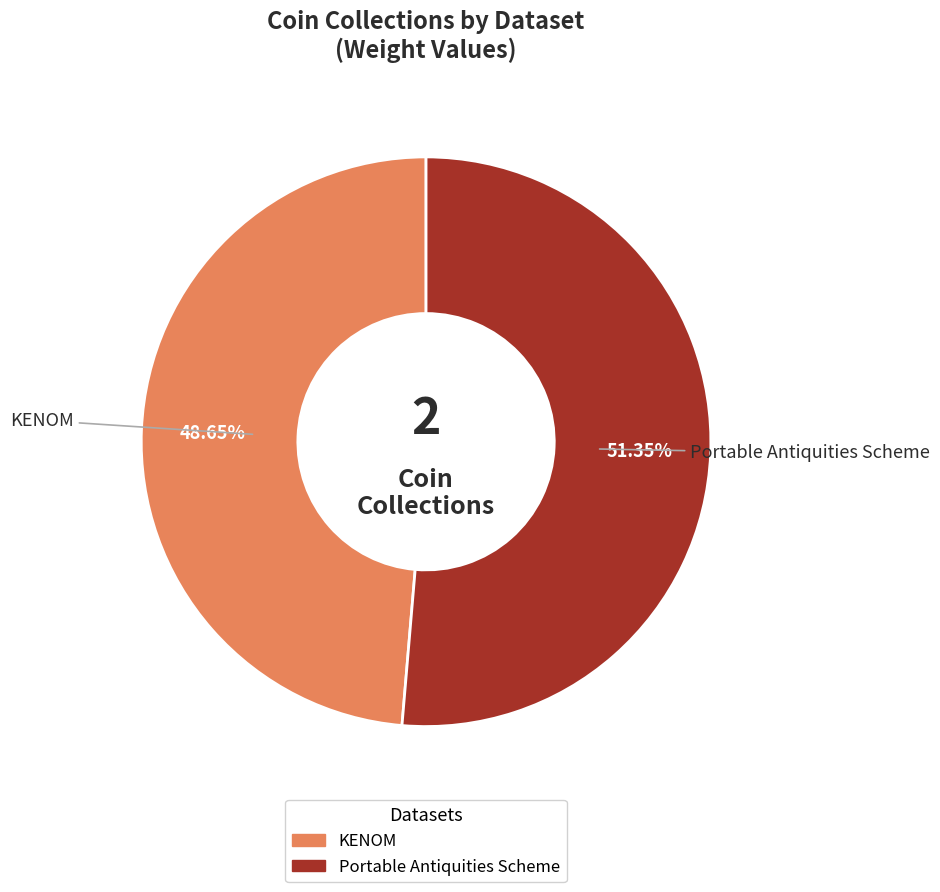

The Portable Antiquities Scheme slice represents 45% of the pie. True or false?

False